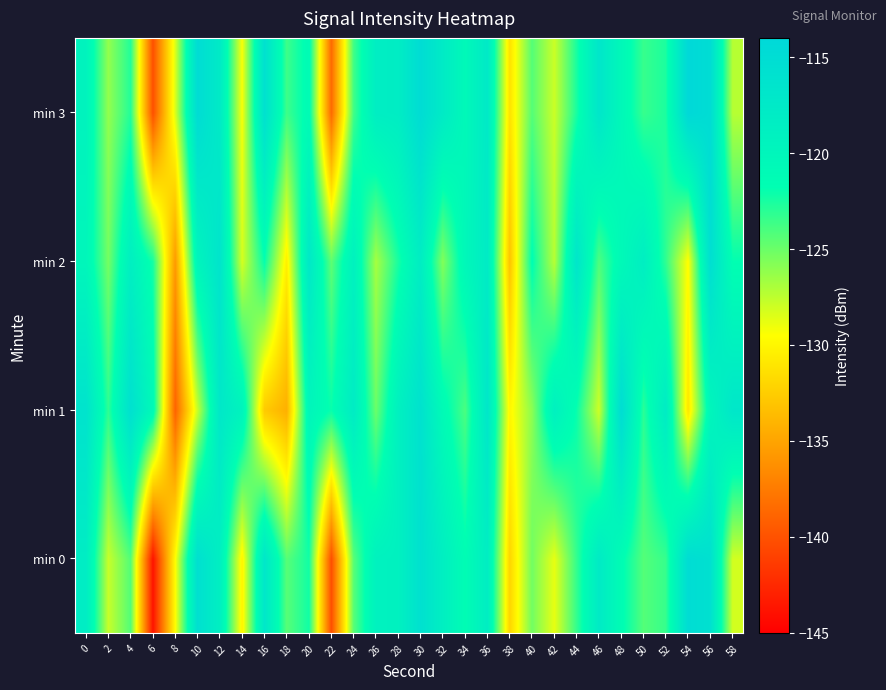

List the series in order of their peak value, highest first.

min 3, min 0, min 1, min 2